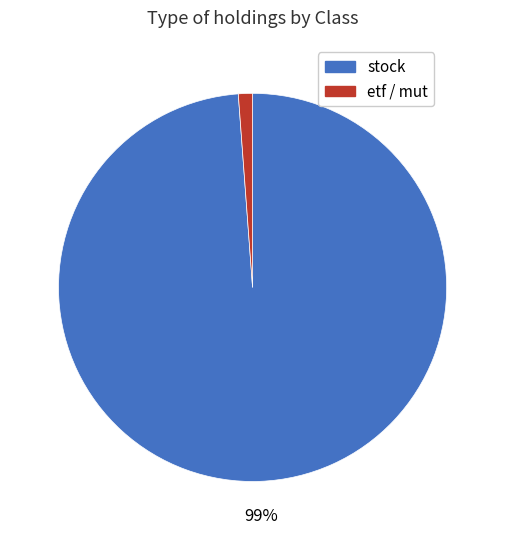

To the nearest percent, what is the difference between the largest and smallest slice percentages?

98%